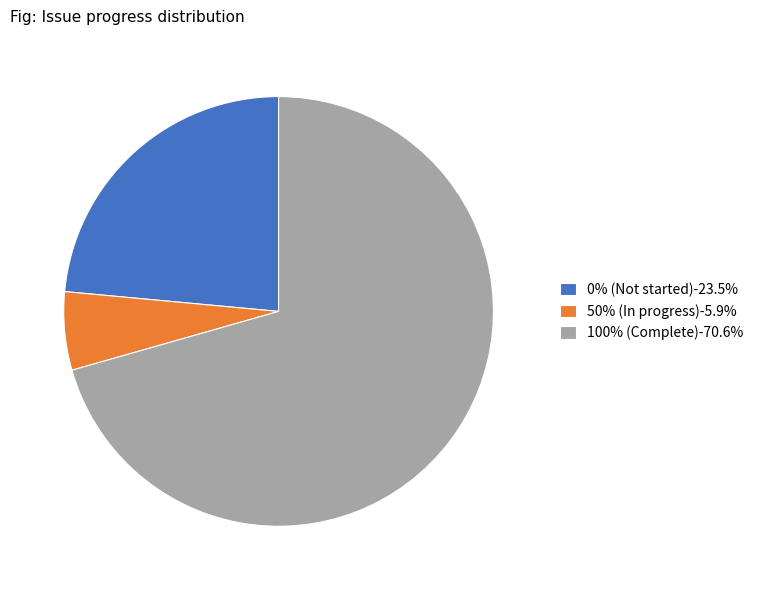

Does any single category account for the majority?

Yes